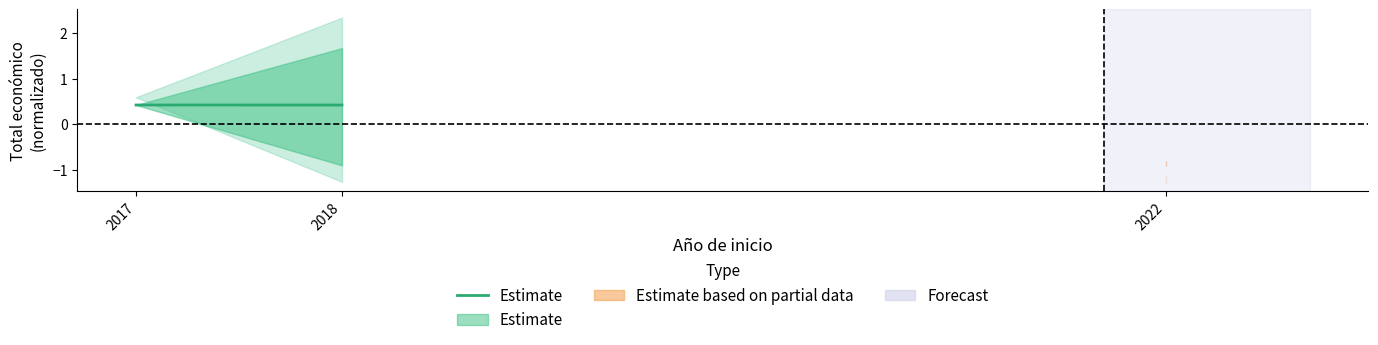

What is the sum of all values?

0.8